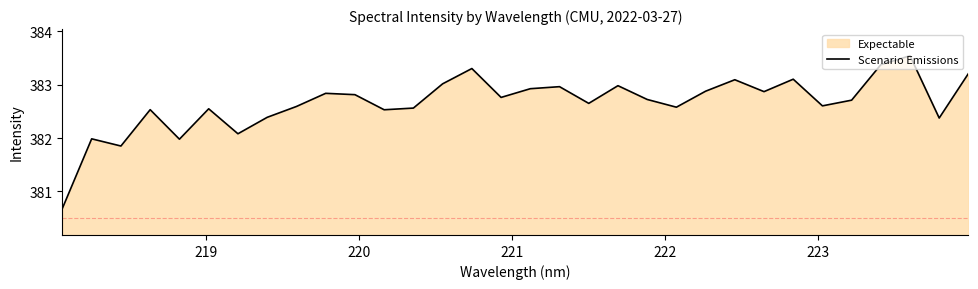

What is the difference between the maximum and minimum values?

2.9